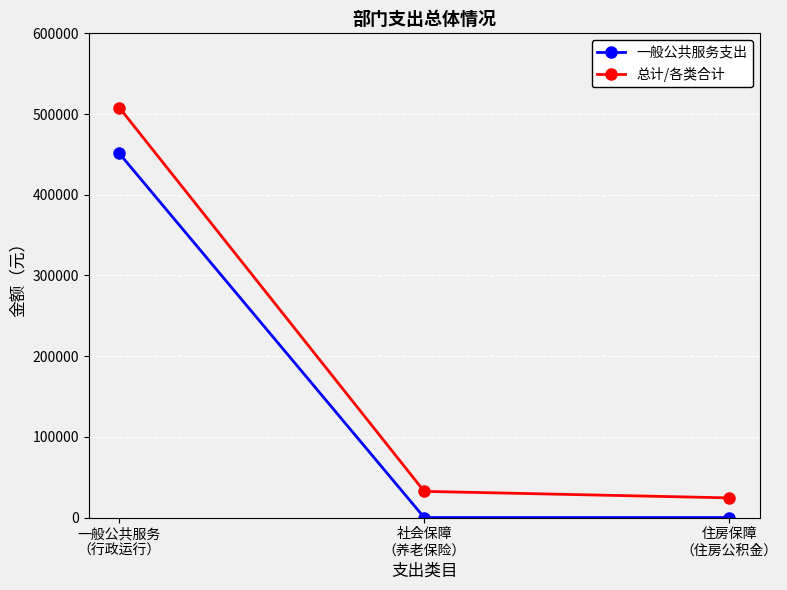

Rank the series by their maximum value, from highest to lowest.

总计/各类合计, 一般公共服务支出